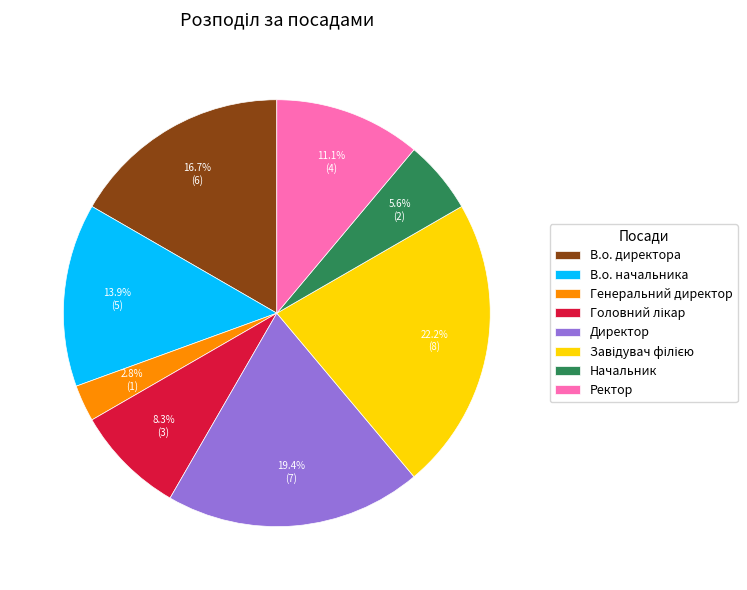

Does any single category account for the majority?

No